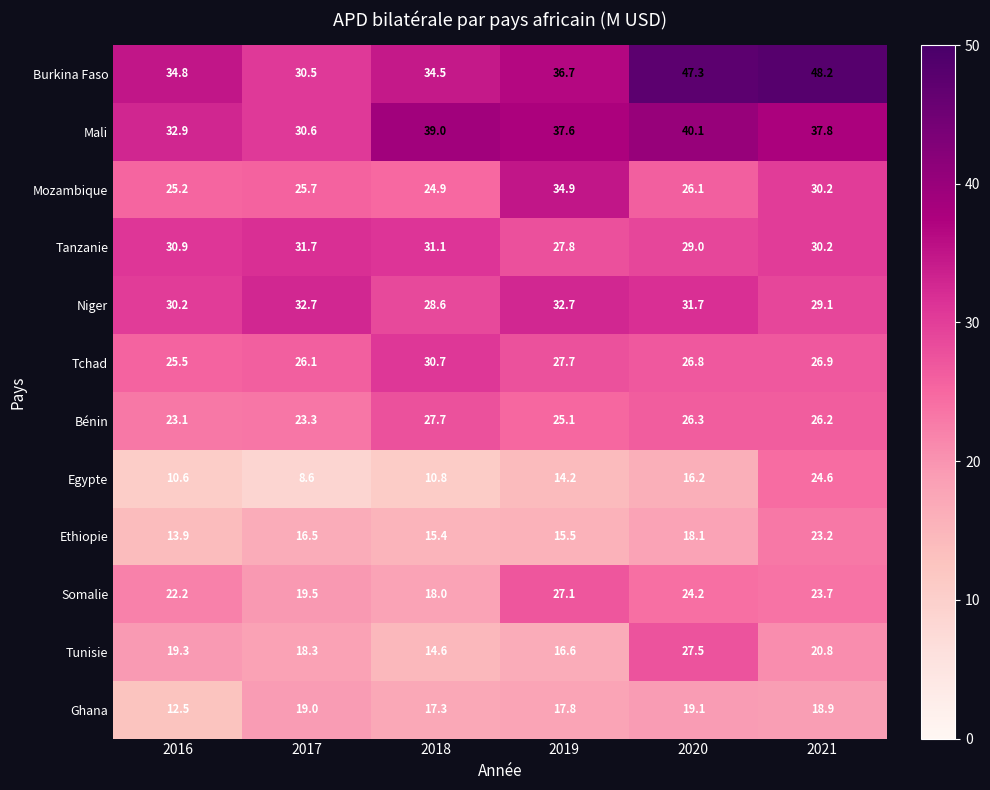

At which label does Egypte first exceed 14?

2019